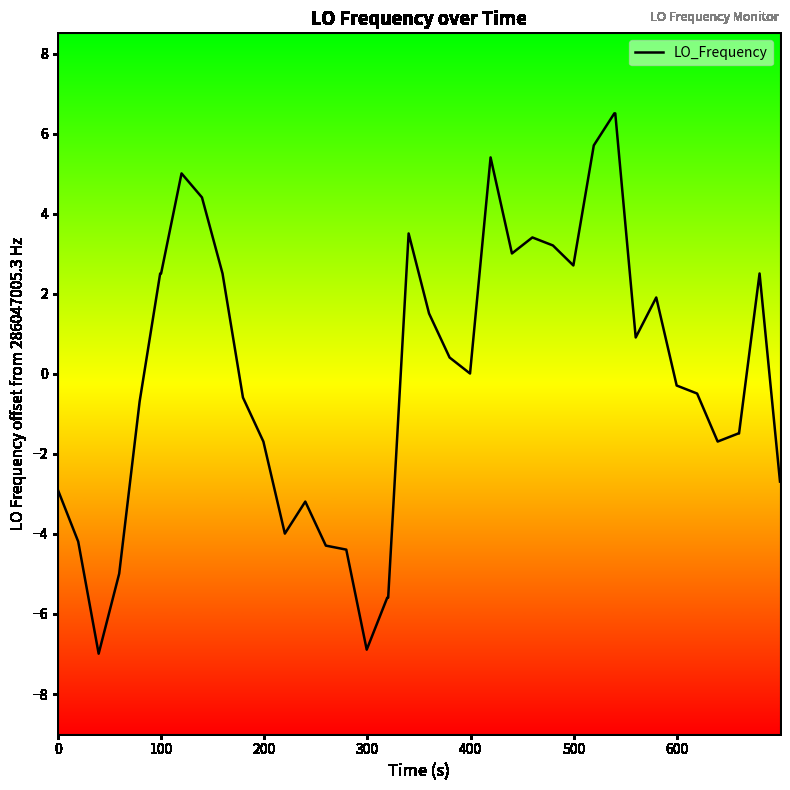

What is the difference between the maximum and minimum values?

13.5